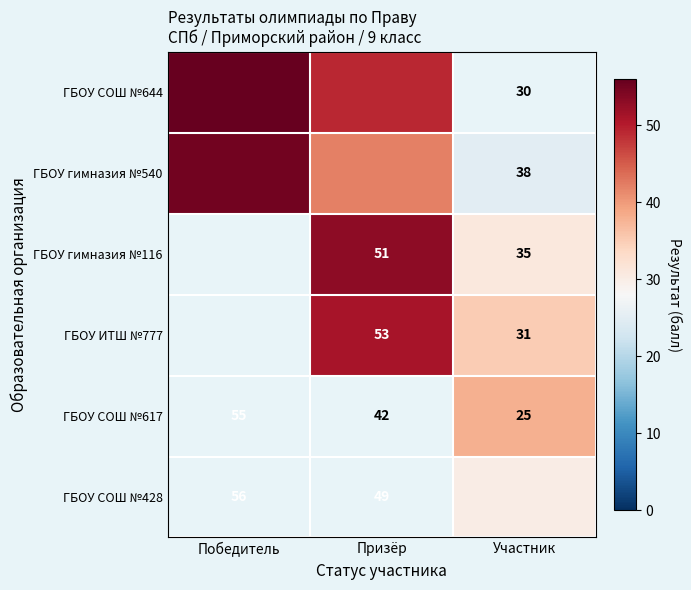

Which category has the highest value across all series?

Победитель